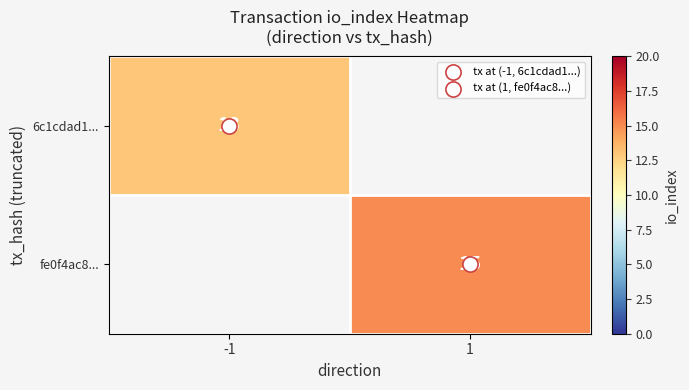

Count the number of categories in the chart.

2